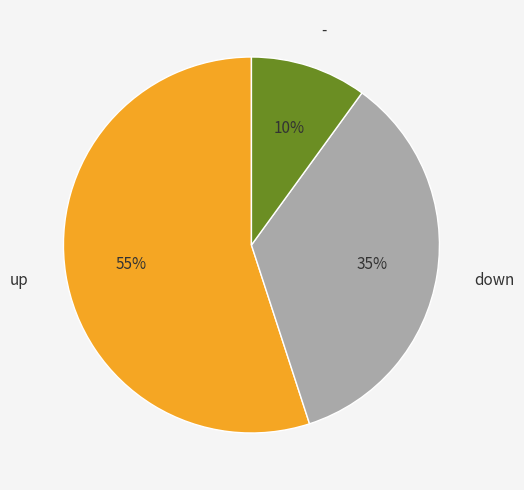

Is there a majority slice in this chart?

Yes